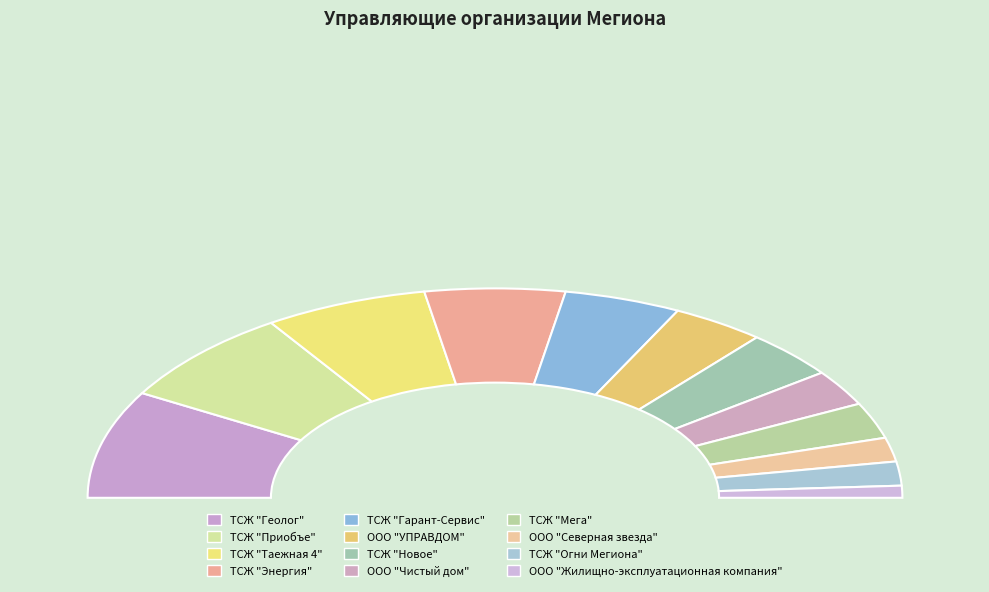

What is the ratio of the value at ТСЖ "Мега" to the value at ТСЖ "Огни Мегиона"?

1.5